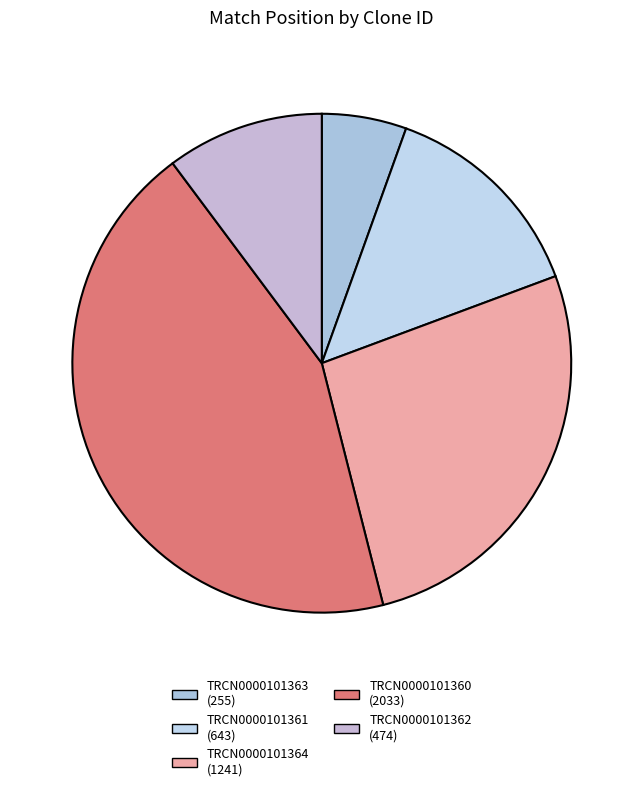

Is TRCN0000101362 the majority of the pie?

No